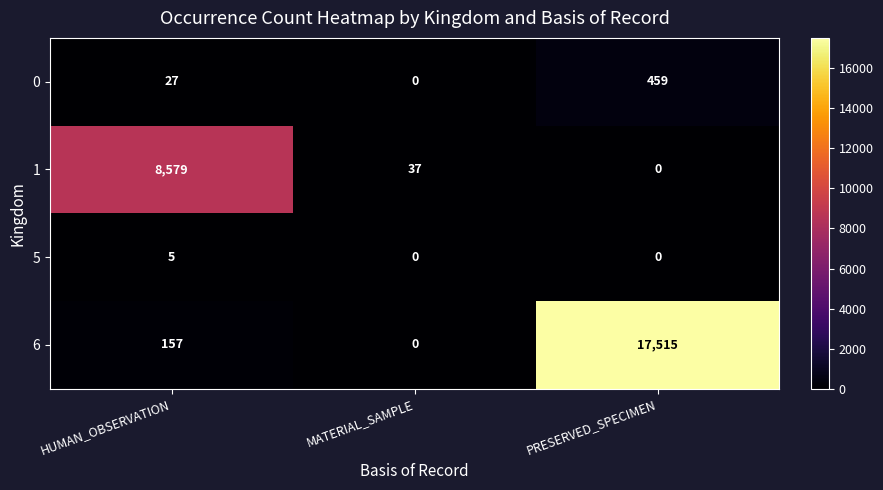

What is the difference between the highest and lowest values at PRESERVED_SPECIMEN?

17515